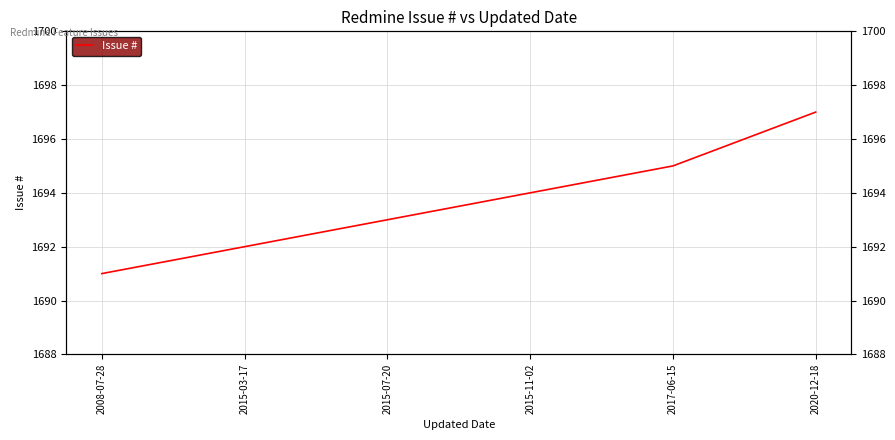

Between 2015-07-20 and 2020-12-18, which is larger?

2020-12-18